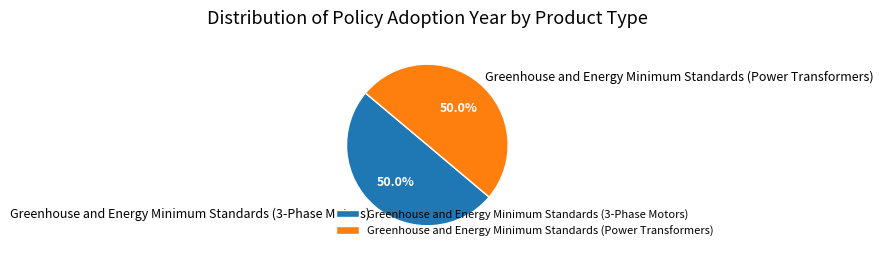

Approximately how many times larger is the value at Greenhouse and Energy Minimum Standards (3-Phase Motors) compared to Greenhouse and Energy Minimum Standards (Power Transformers)?

1.0